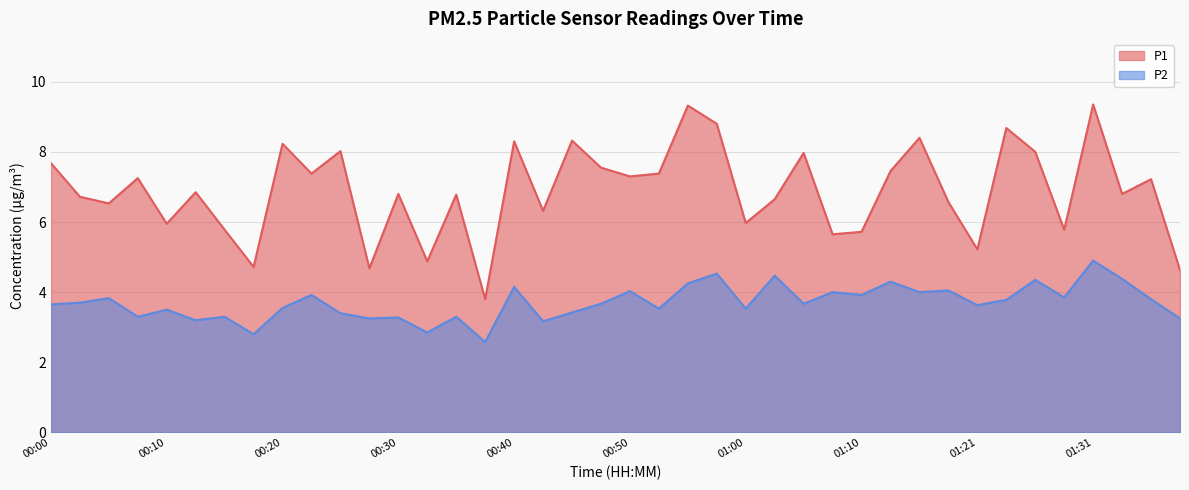

What value does the P2 series have at 00:03?

3.7